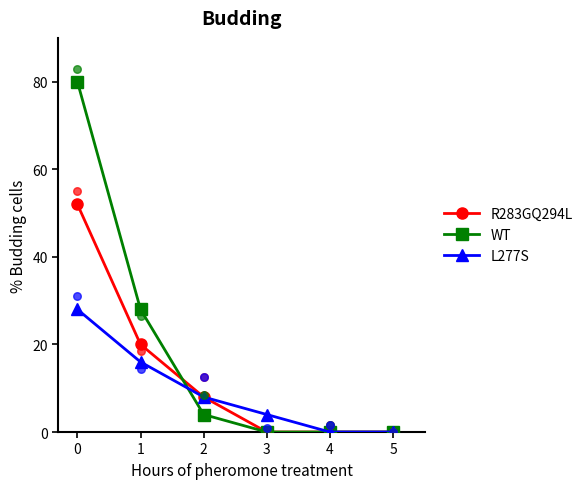

Which series has the largest Y range (max minus min)?

WT